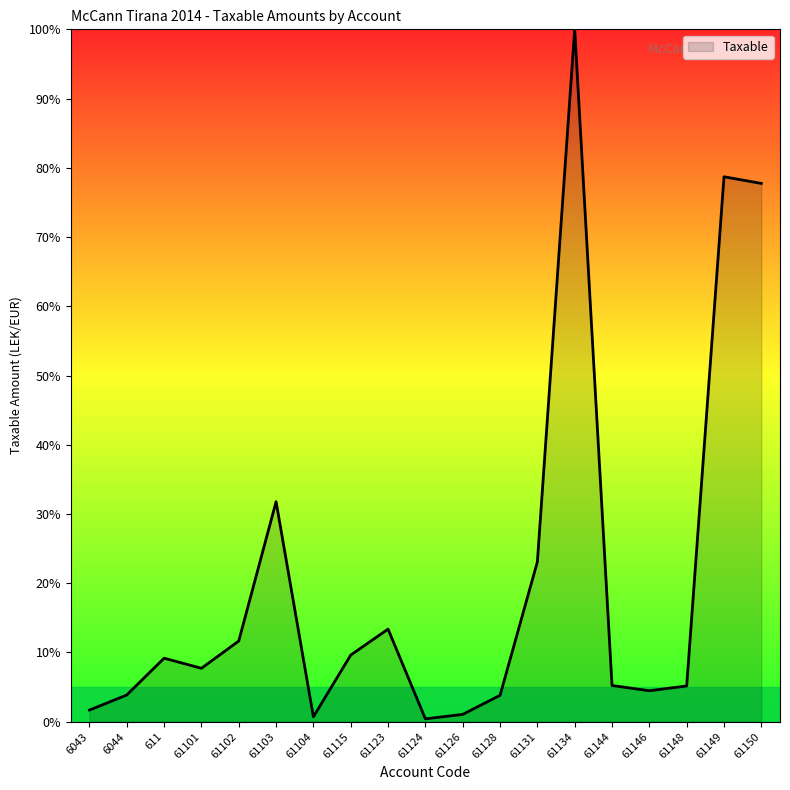

How many values exceed 7?

10